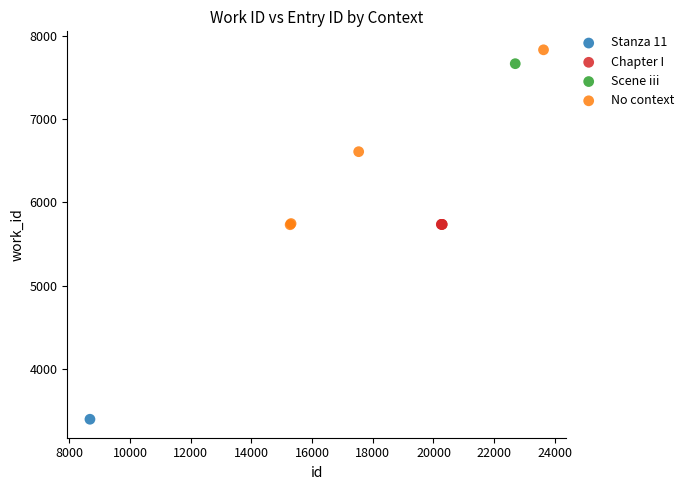

What are all the series names shown in the legend?

Stanza 11, Chapter I, Scene iii, No context